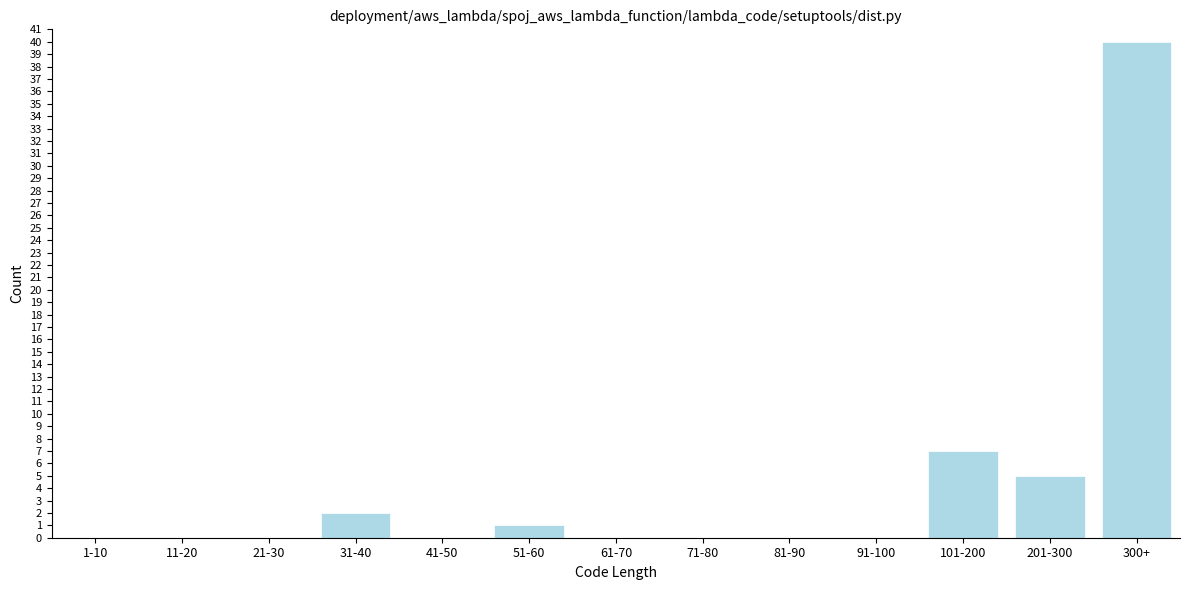

Reading right to left, extract all data points from this chart.

300+=40	201-300=5	101-200=7	91-100=0	81-90=0	71-80=0	61-70=0	51-60=1	41-50=0	31-40=2	21-30=0	11-20=0	1-10=0